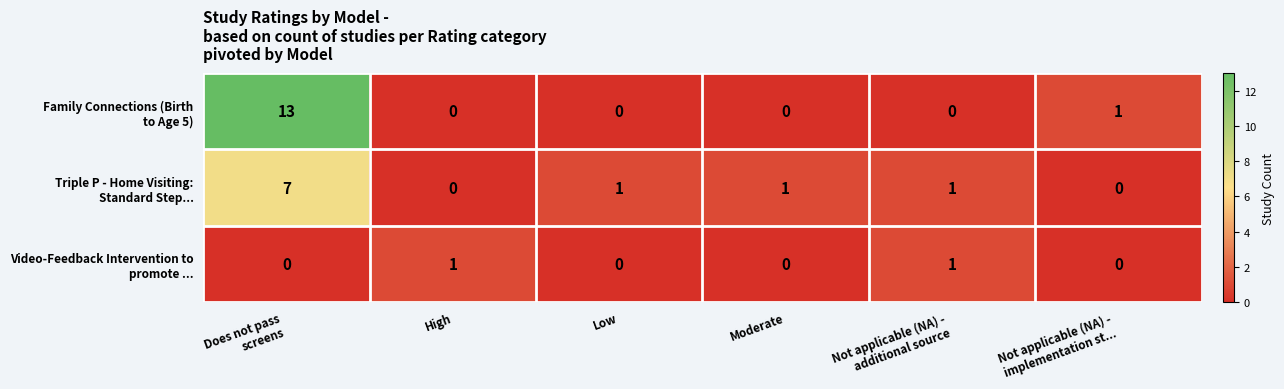

What is the maximum value shown in the chart?

13